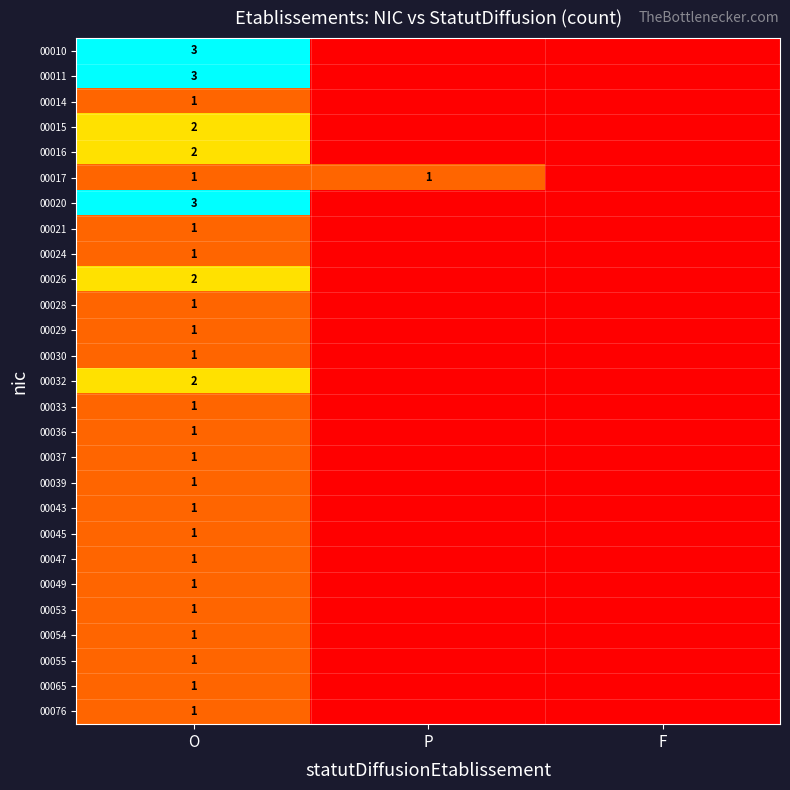

What is the total value across all series at O?

37